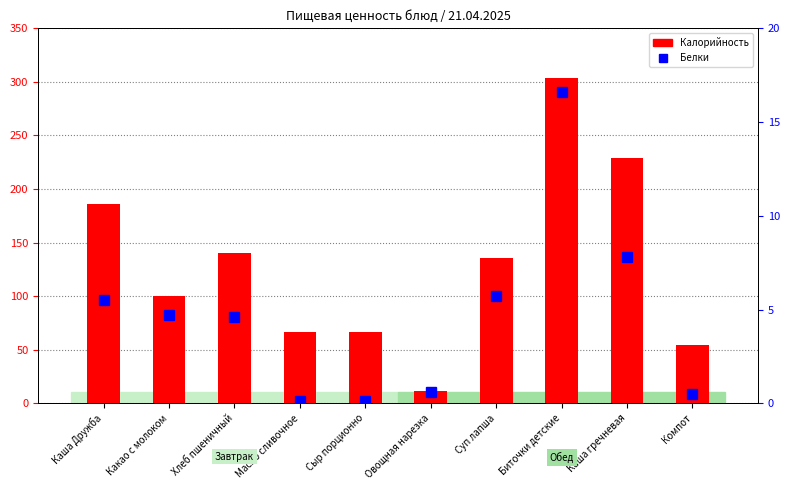

Which series has the largest total across all categories?

Калорийность